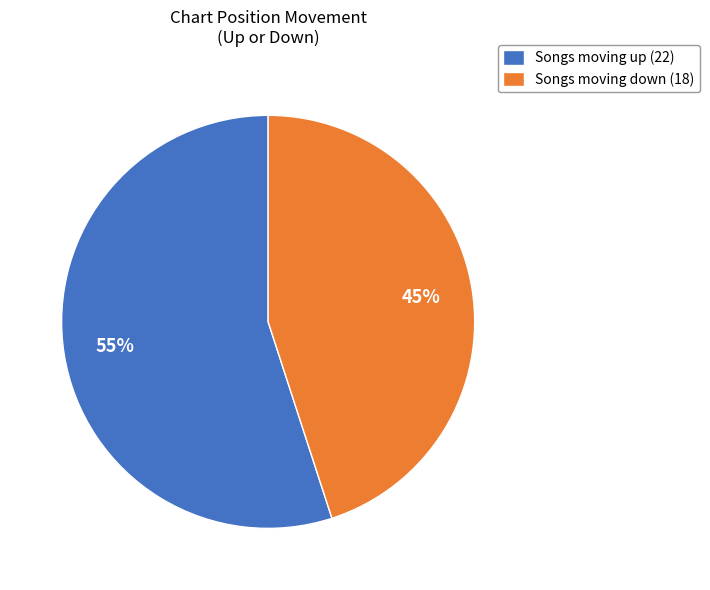

Is it true that Songs moving up (22) is 47% of the pie?

False